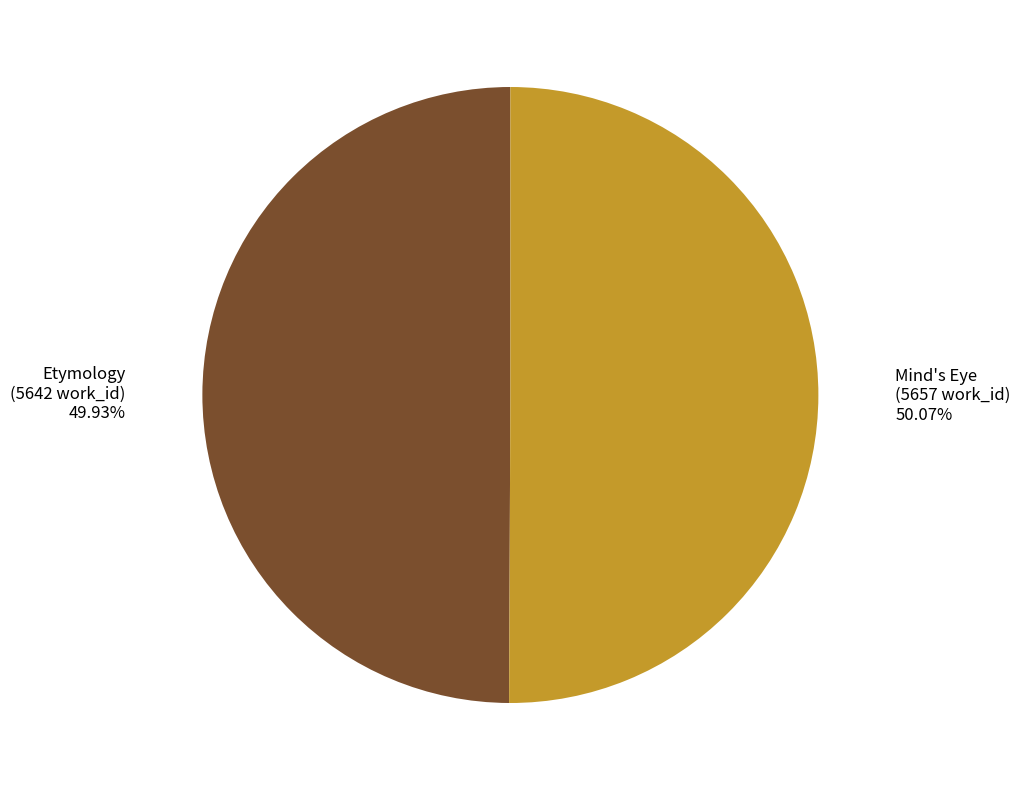

Do Etymology and Mind's Eye together represent more than half of the pie?

Yes